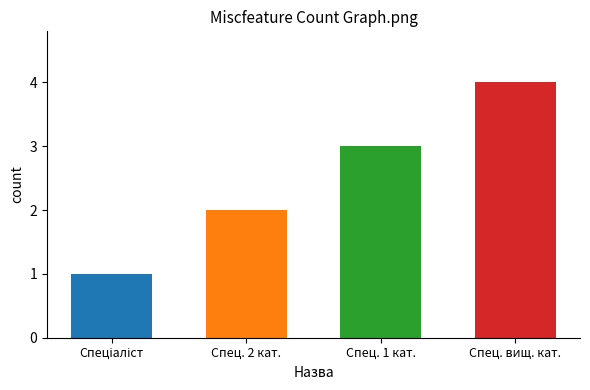

What is the maximum value shown in the chart?

4